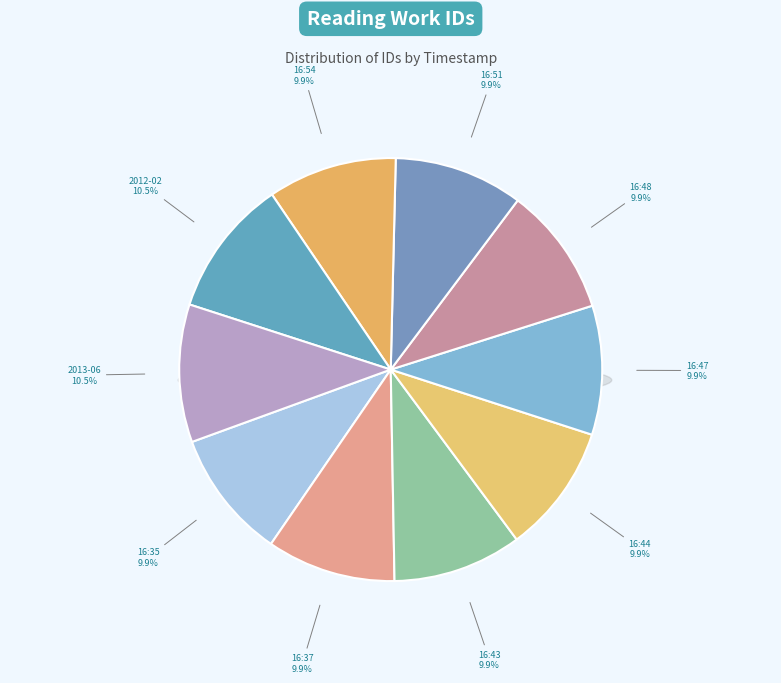

What is the ratio of the value at 2011-04-30
16:51 to the value at 2011-04-30
16:47?

1.0